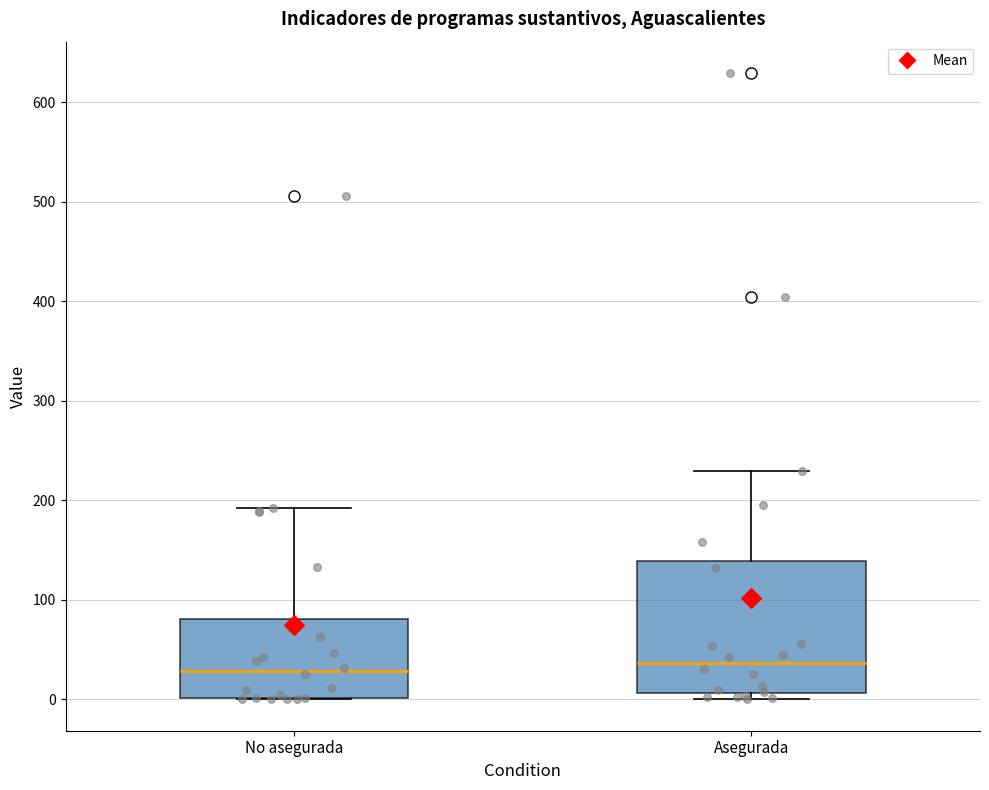

Where is the upper edge of the box for No asegurada on the y-axis? The values are not printed on the chart, so give them approximately, as read against the axis.

80